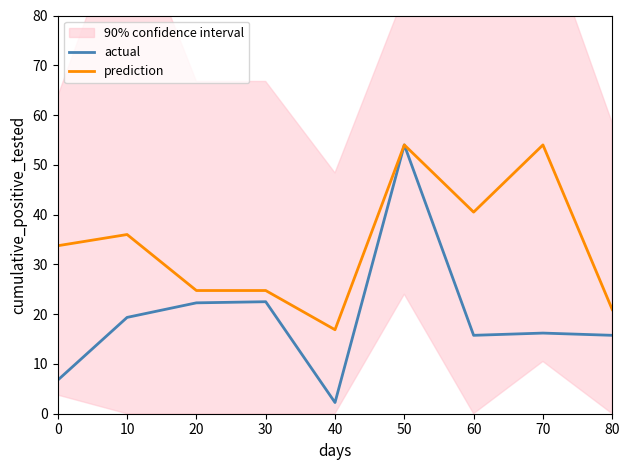

In actual, how many points are lower than both neighbors (excluding endpoints)?

2